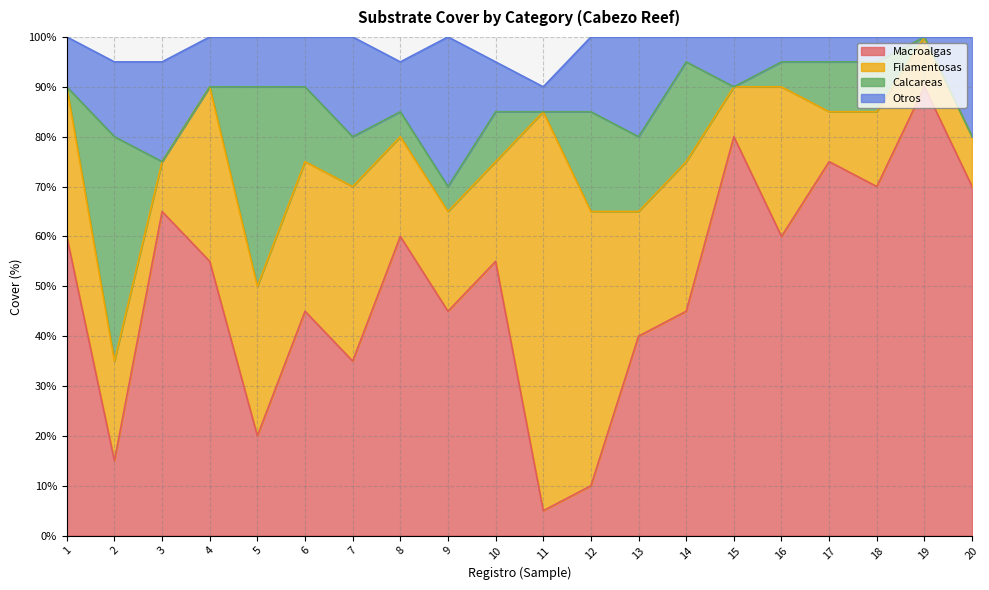

What is the highest value of the Otros series?

30